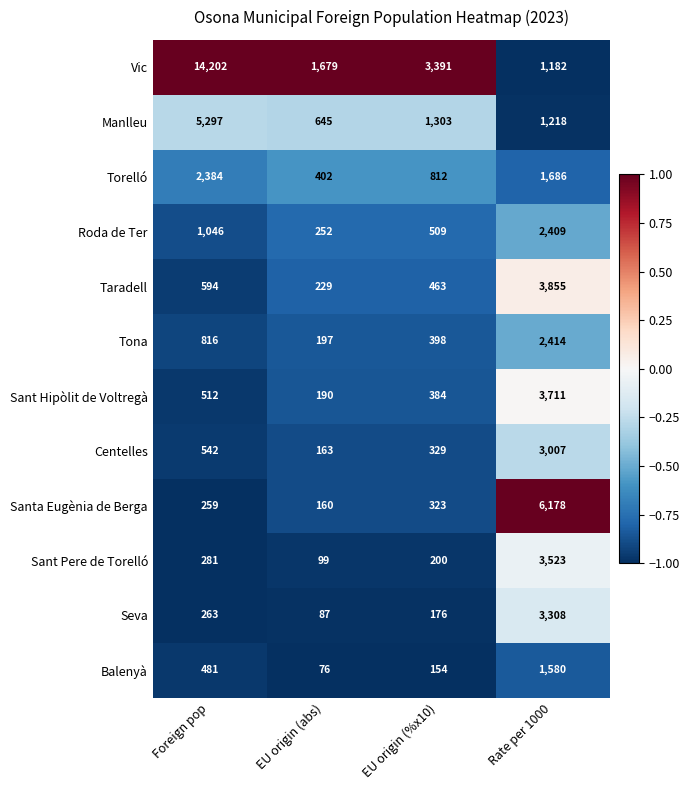

The value of Balenyà at EU origin (abs) is 76. True or false?

True